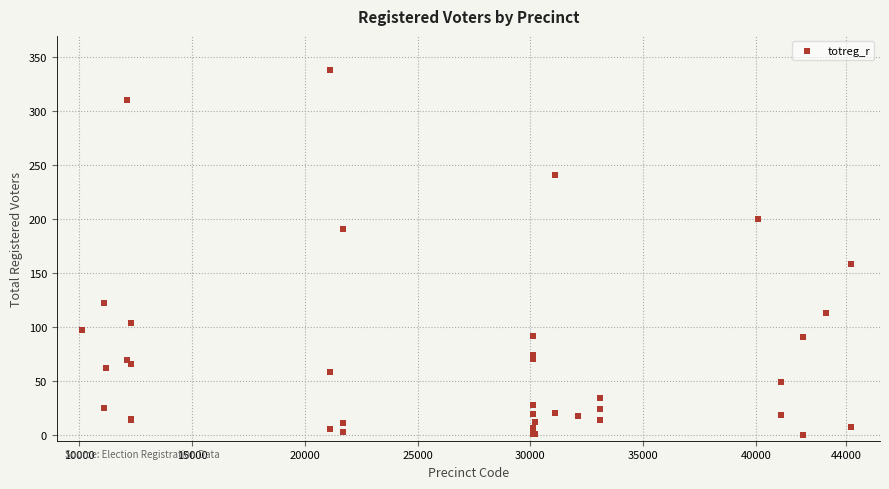

What Y value in the scatter plot is closest to 169?

159